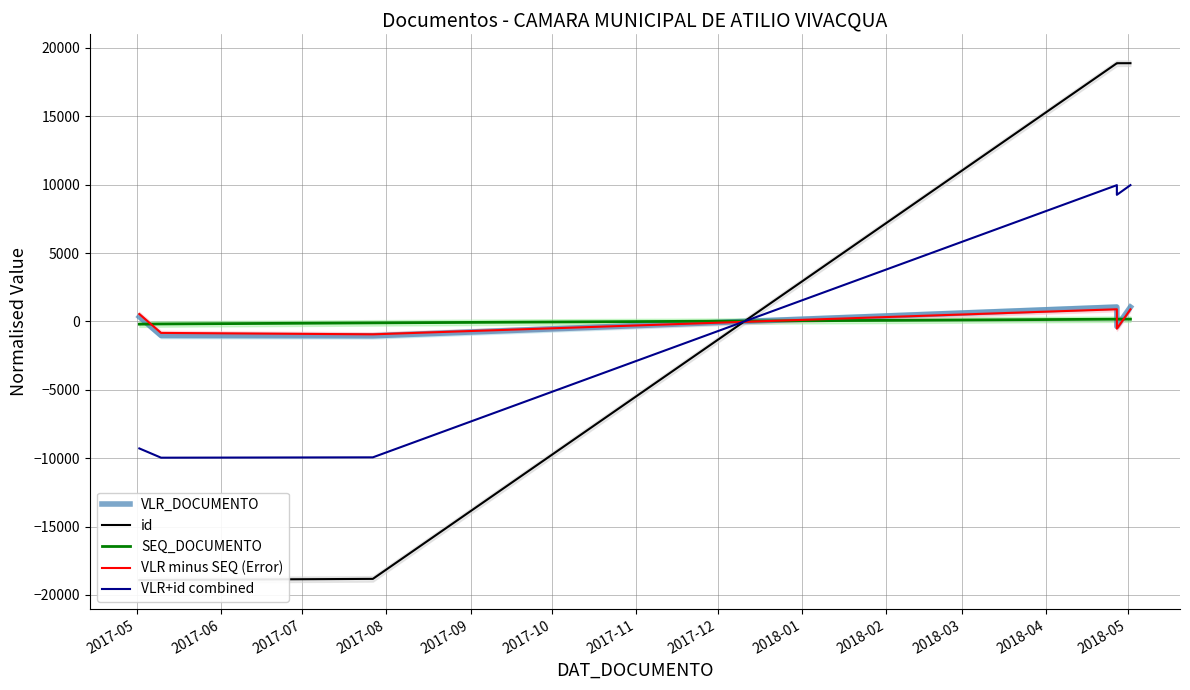

Which category has the lowest value across all series?

2017-05